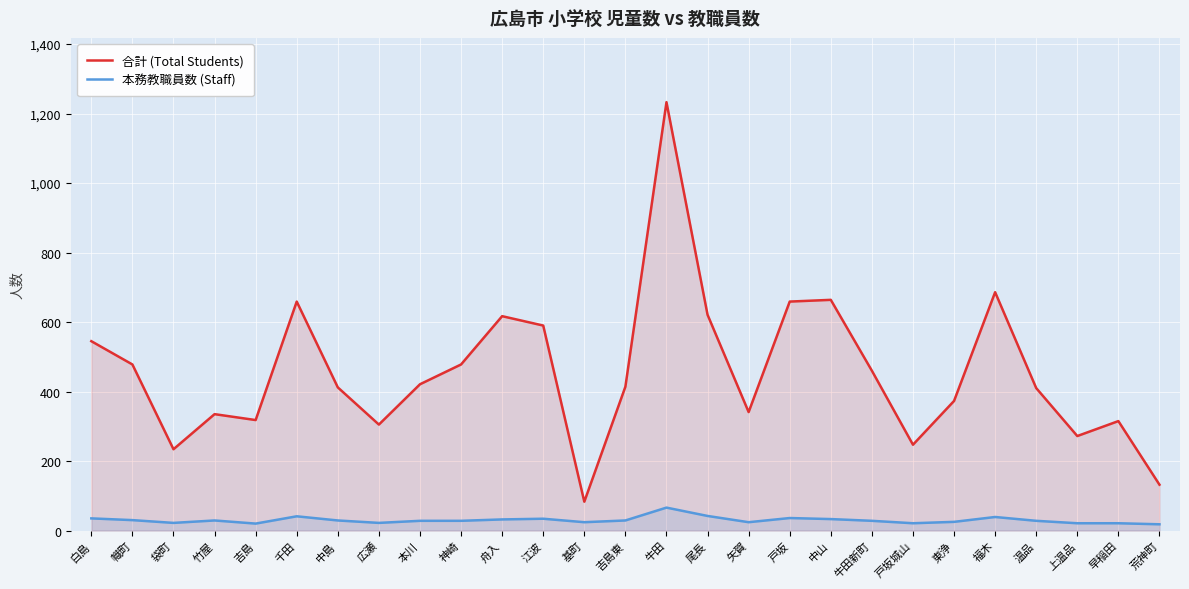

What position from the left is 基町?

13